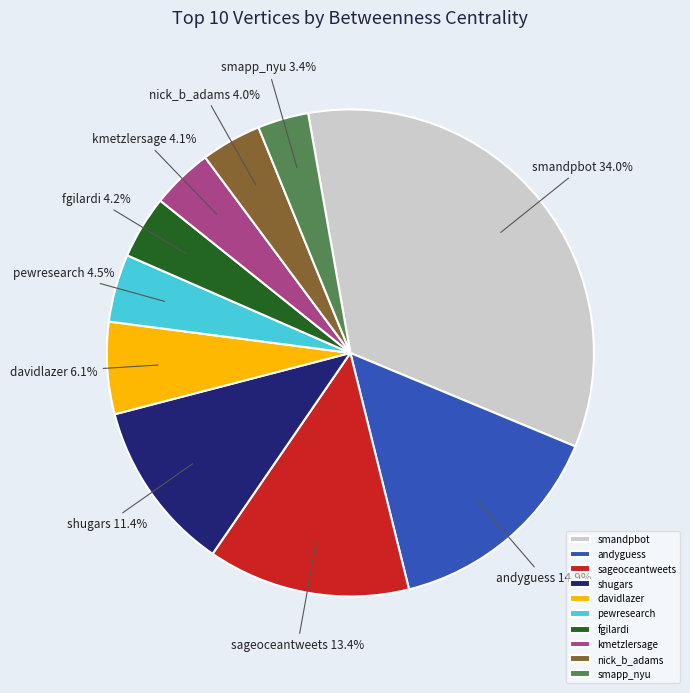

Between shugars and smandpbot, which is larger?

smandpbot